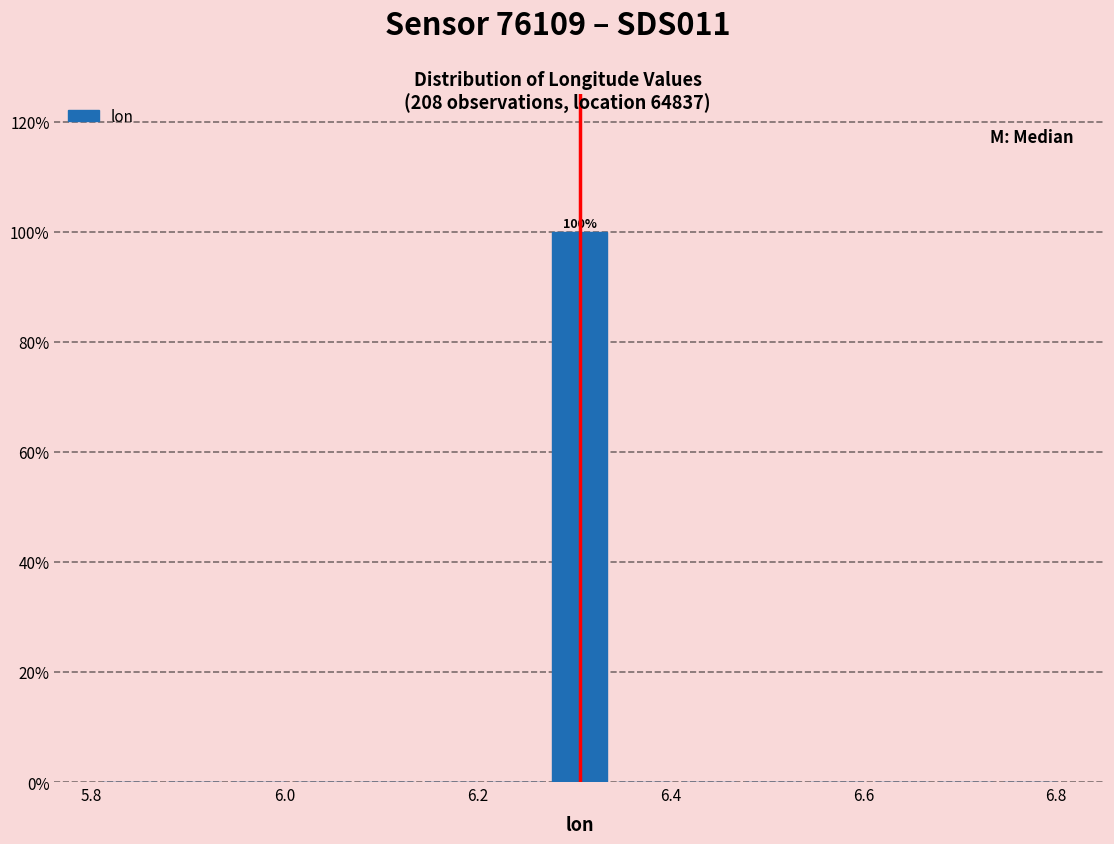

Read against the x-axis, roughly where is the centre of the tallest bar?

6.30